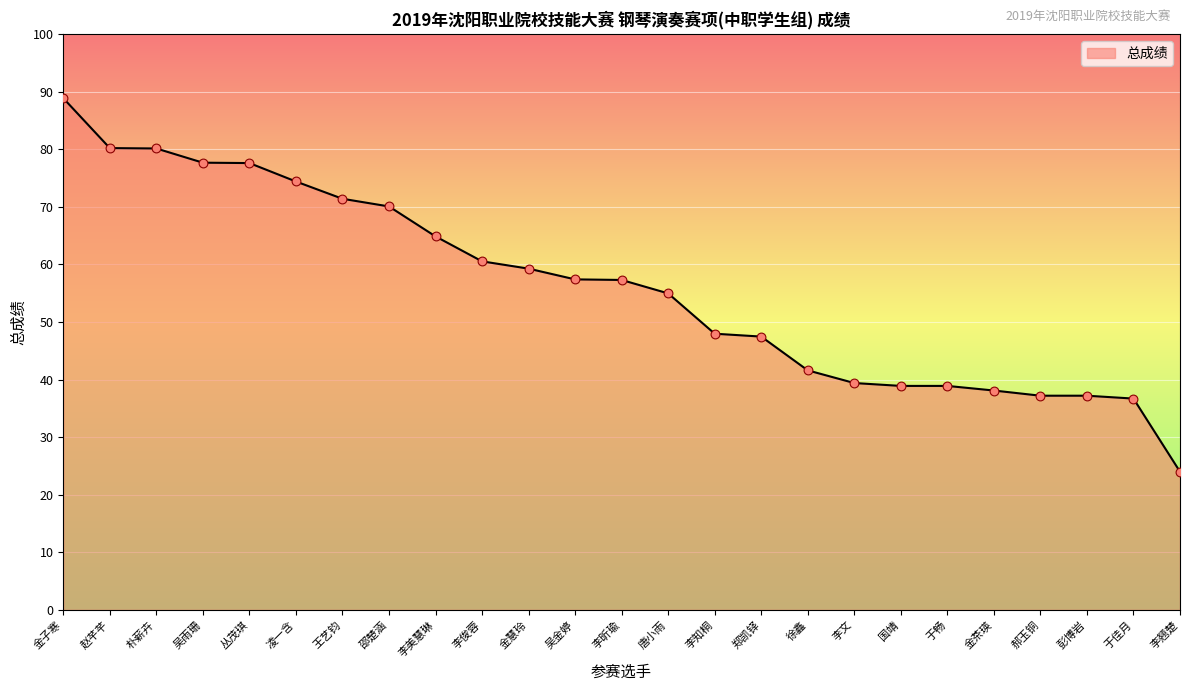

Approximately how many times larger is the value at 郑凯铎 compared to 丛茂琪?

0.6